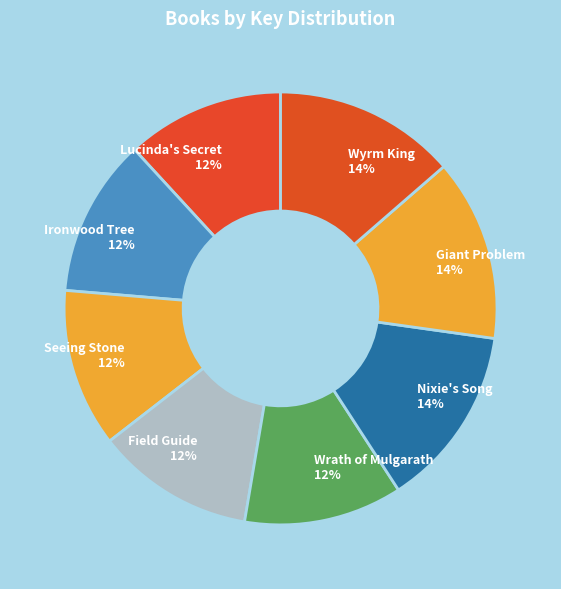

Combined, do Wyrm King and Giant Problem account for over 50%?

No